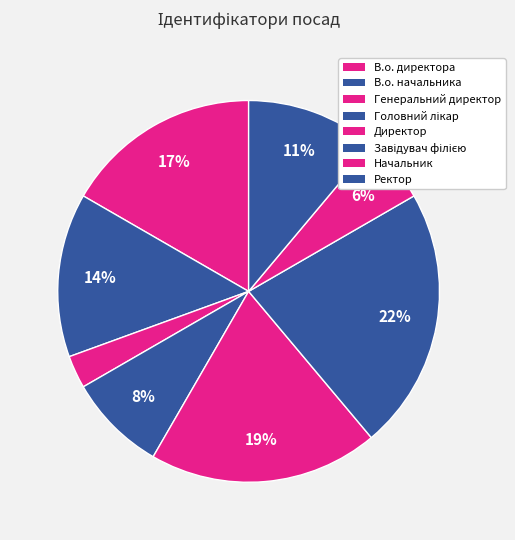

Rank the categories by value from highest to lowest.

Завідувач філією, Директор, В.о. директора, В.о. начальника, Ректор, Головний лікар, Начальник, Генеральний директор